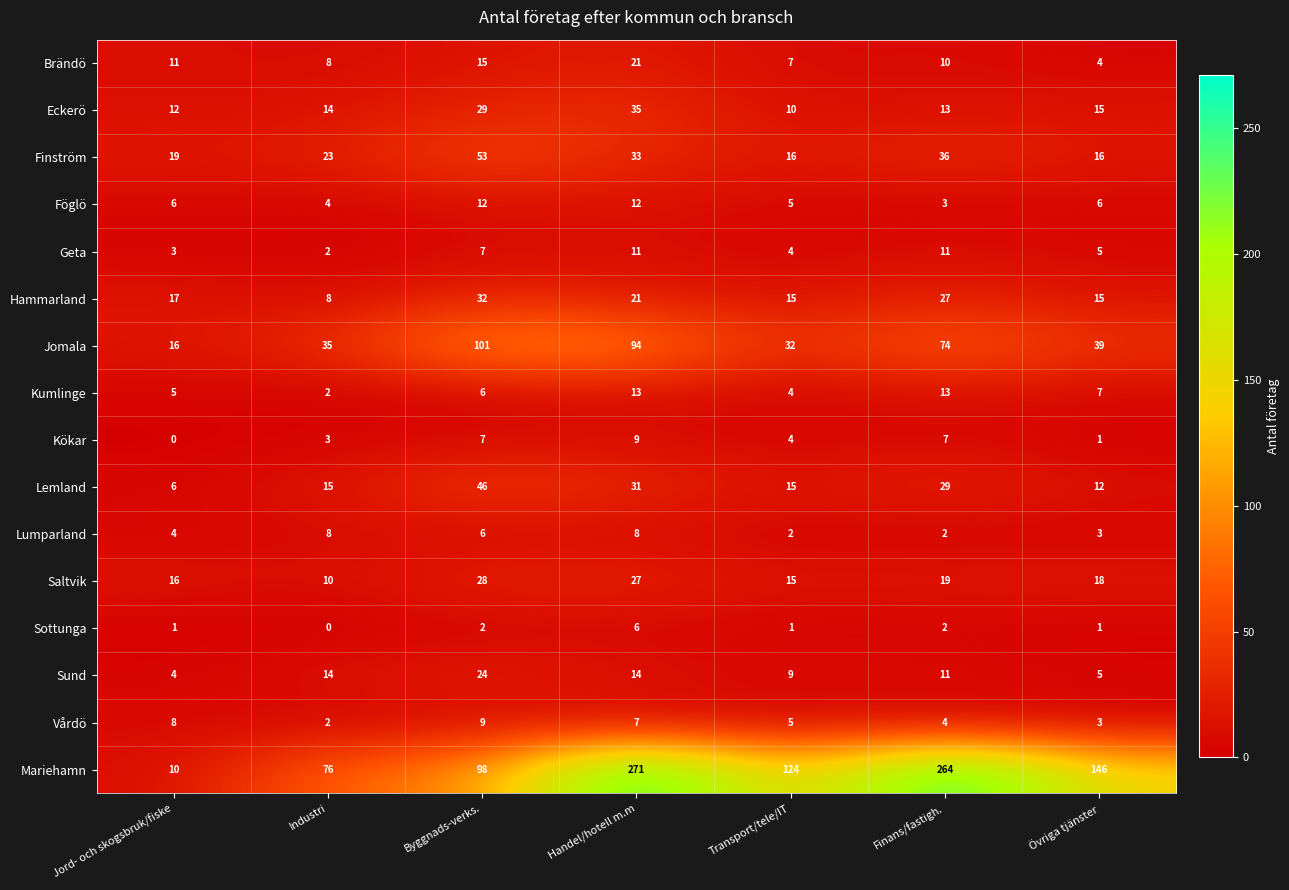

The Mariehamn series shows 179 at Transport/tele/IT. True or false?

False